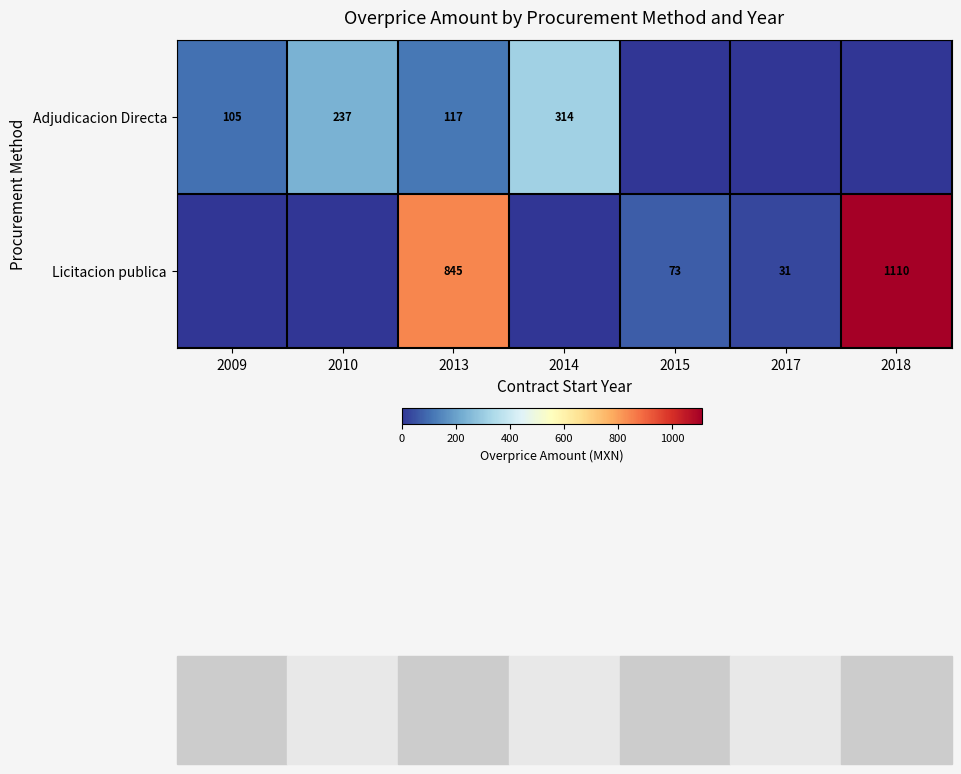

Is the value of Licitacion publica at 2013 greater than the value of Adjudicacion Directa at 2014?

Yes